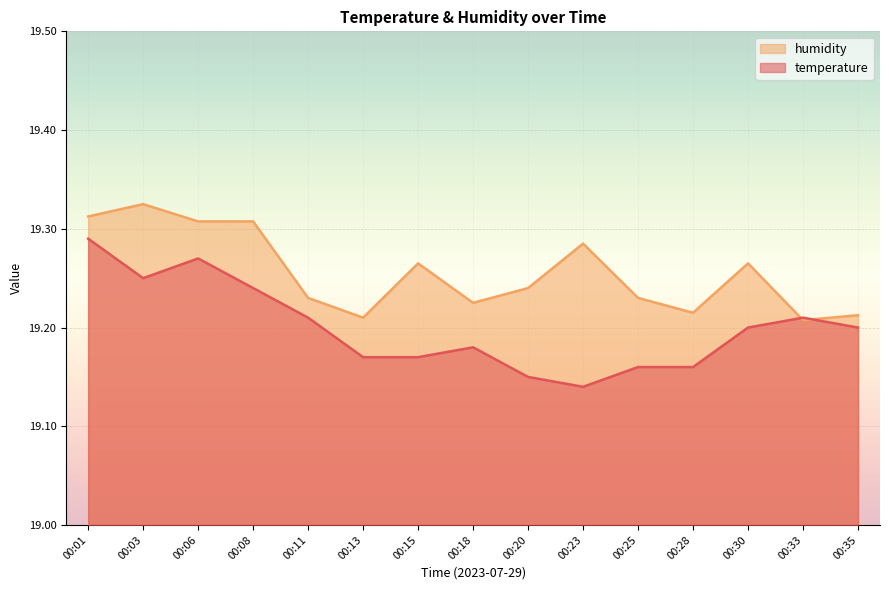

What is the value of the temperature point at the 15th from the left?

19.2